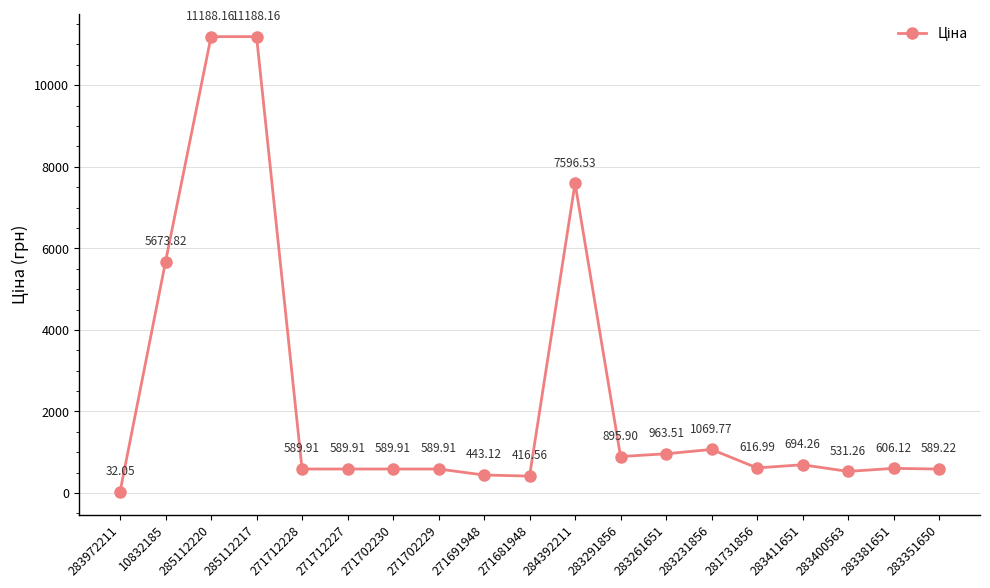

What is the ratio of the value at 285112217 to the value at 283400563?

21.1